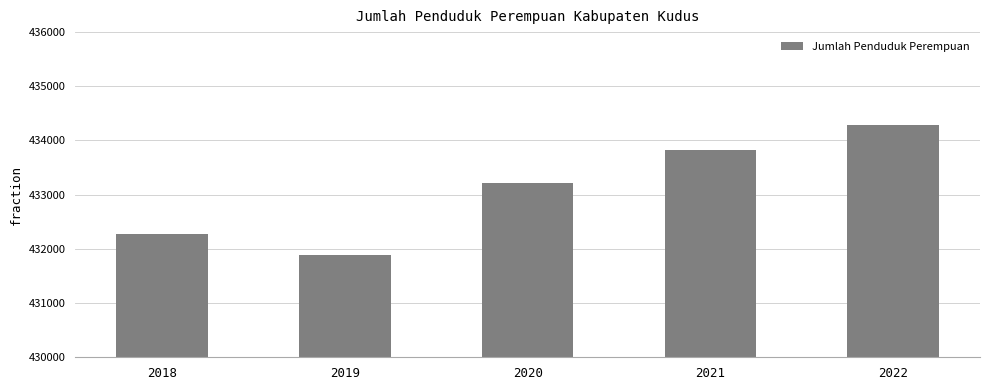

List the labels in order of value, smallest first.

2019, 2018, 2020, 2021, 2022